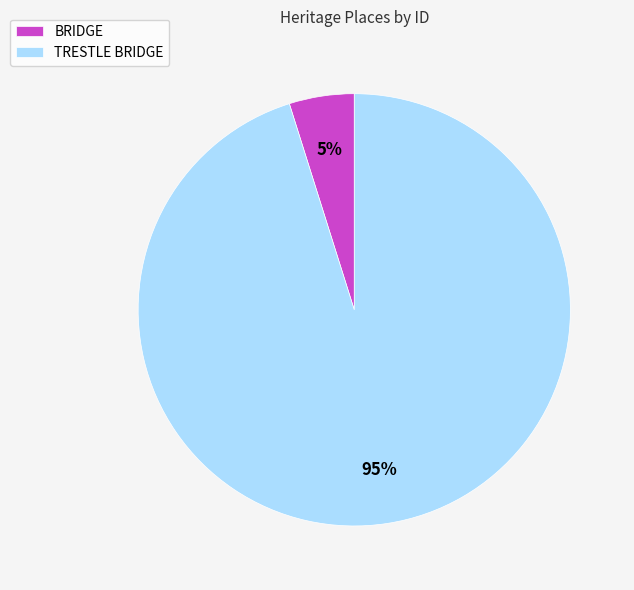

Does TRESTLE BRIDGE represent more than half of the total?

Yes